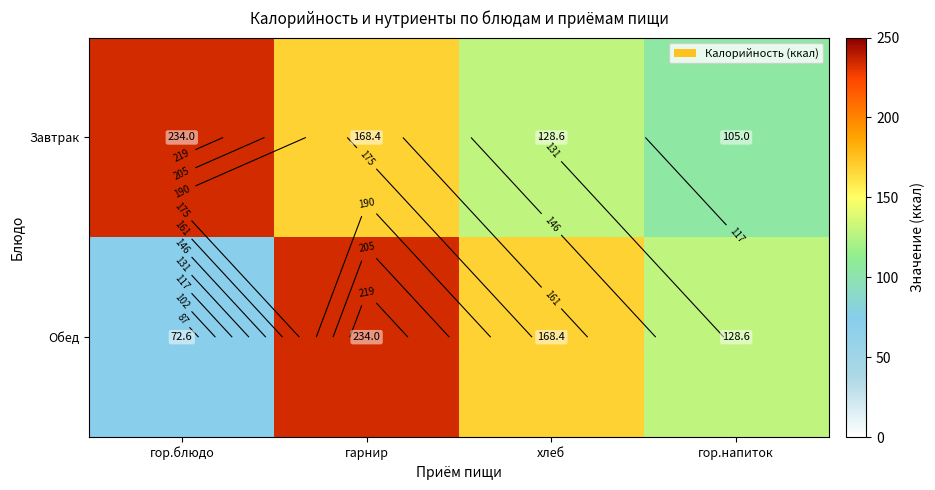

At which label is Завтрак closest to 169?

гарнир